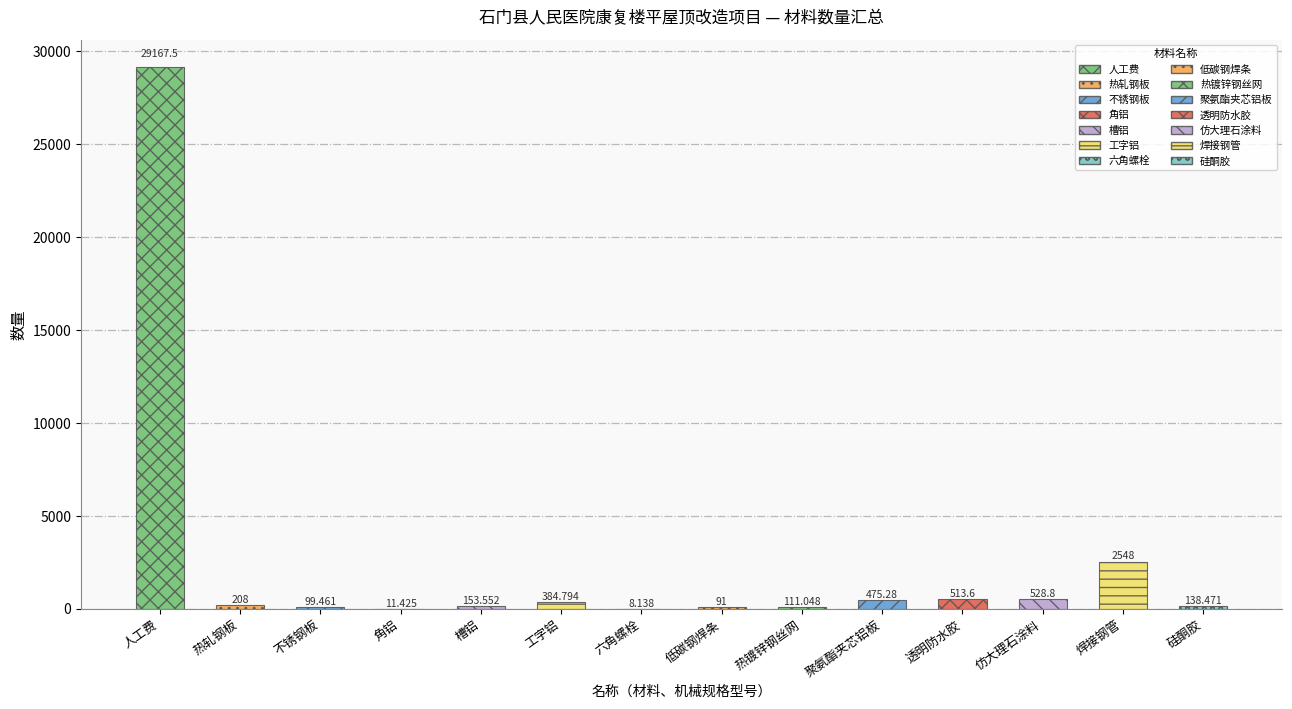

Between 低碳钢焊条 and 聚氨酯夹芯铝板, which is larger?

聚氨酯夹芯铝板